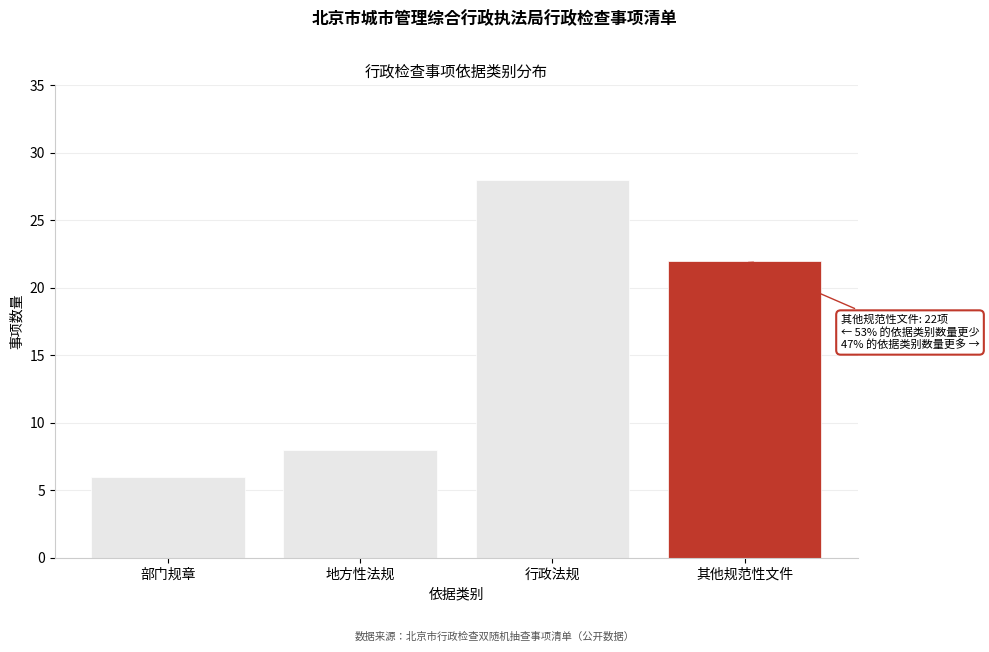

Reading right to left, extract all data points from this chart.

22	28	8	6